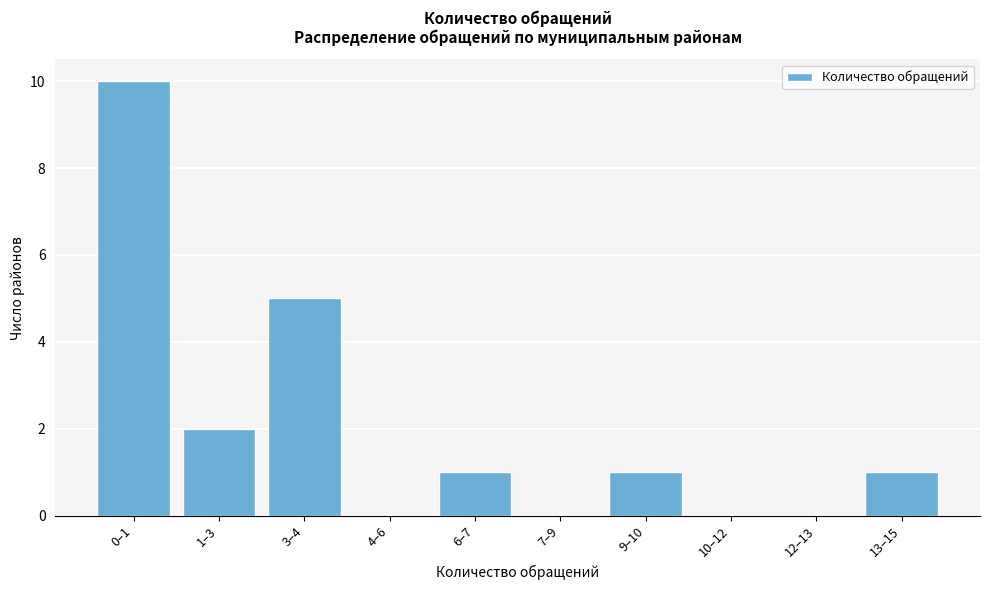

Reading left to right, extract all data points from this chart.

0–1=10	1–3=2	3–4=5	4–6=0	6–7=1	7–9=0	9–10=1	10–12=0	12–13=0	13–15=1